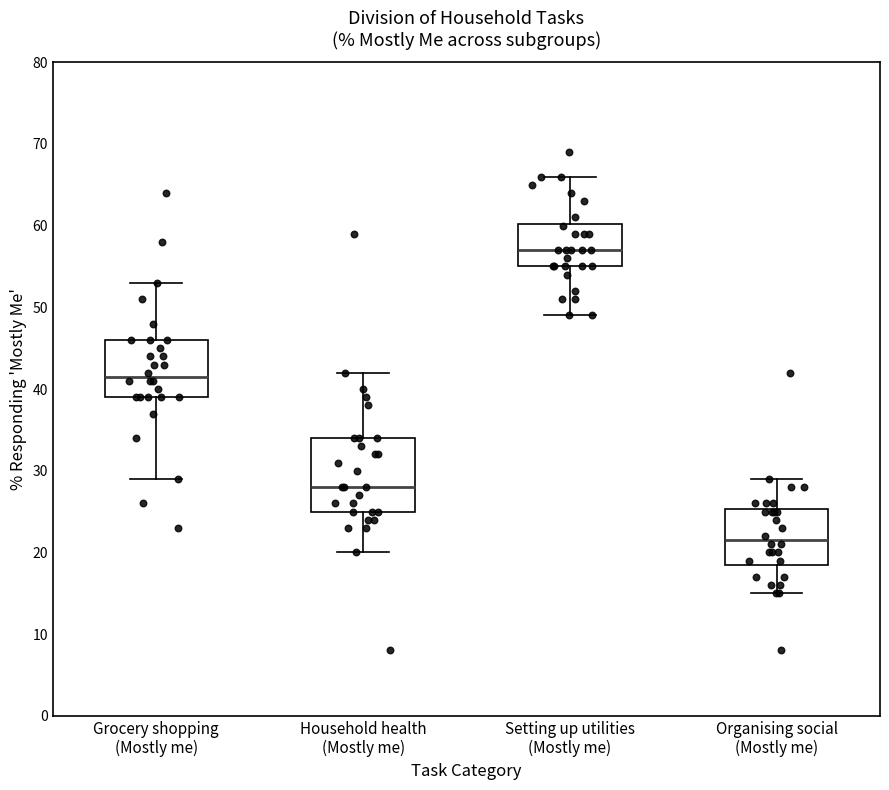

Reading left to right, transcribe this box plot: for each box, give where its median line is, the range the box spans, and where its two whiskers end, as read against the y-axis. The values are not printed on the chart, so give them approximately, as read against the axis.

Grocery shopping (Mostly me): median 42, box 39 to 46, whiskers 29 to 53
Household health (Mostly me): median 28, box 25 to 34, whiskers 20 to 42
Setting up utilities (Mostly me): median 57, box 55 to 60, whiskers 49 to 66
Organising social (Mostly me): median 22, box 19 to 25, whiskers 15 to 29